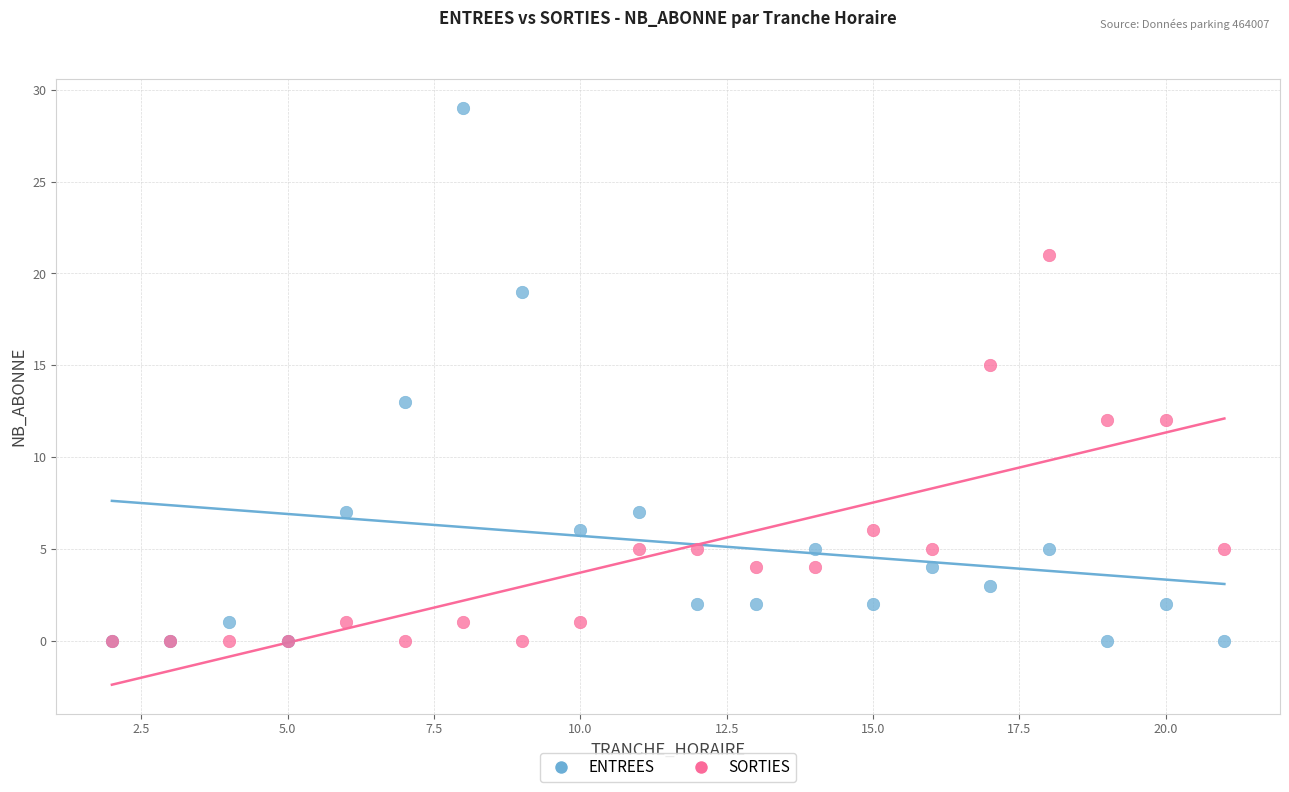

What are all the series names shown in the legend?

ENTREES, SORTIES